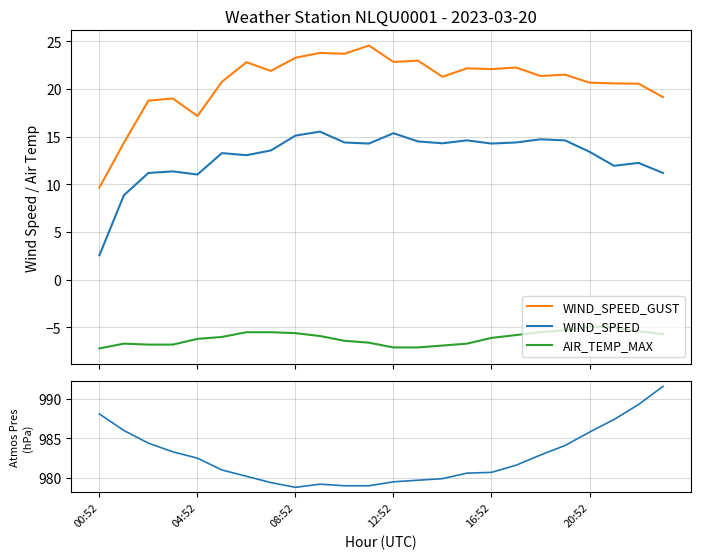

What is the lowest value of the WIND_SPEED series?

2.6